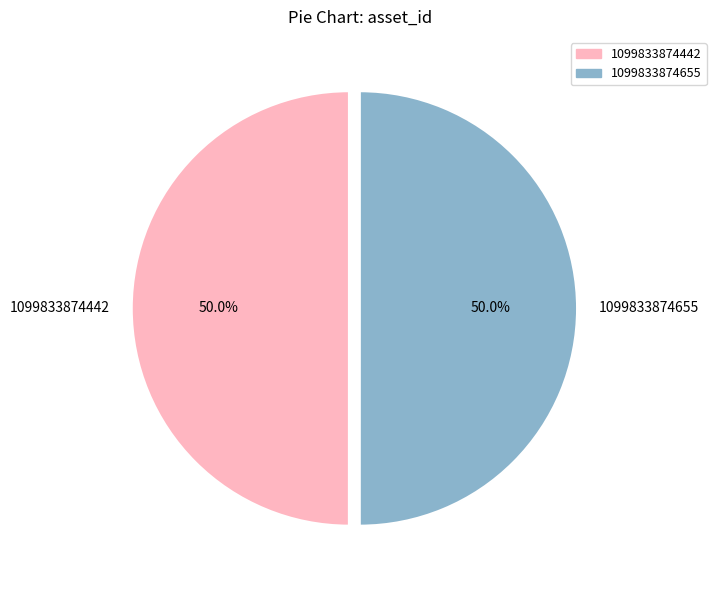

Approximately how many times larger is the value at 1099833874442 compared to 1099833874655?

1.0